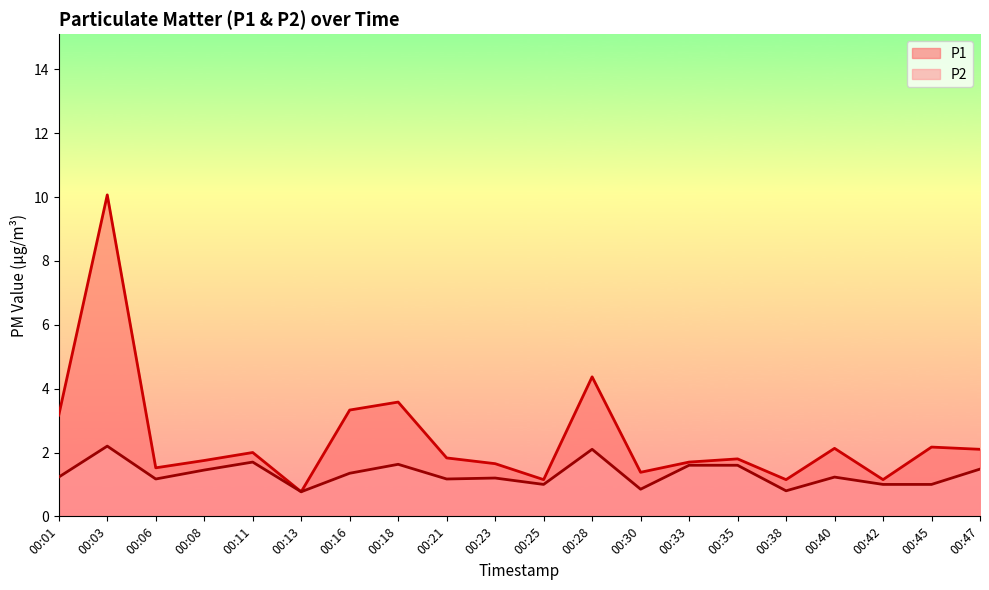

What is the smallest value displayed?

0.8